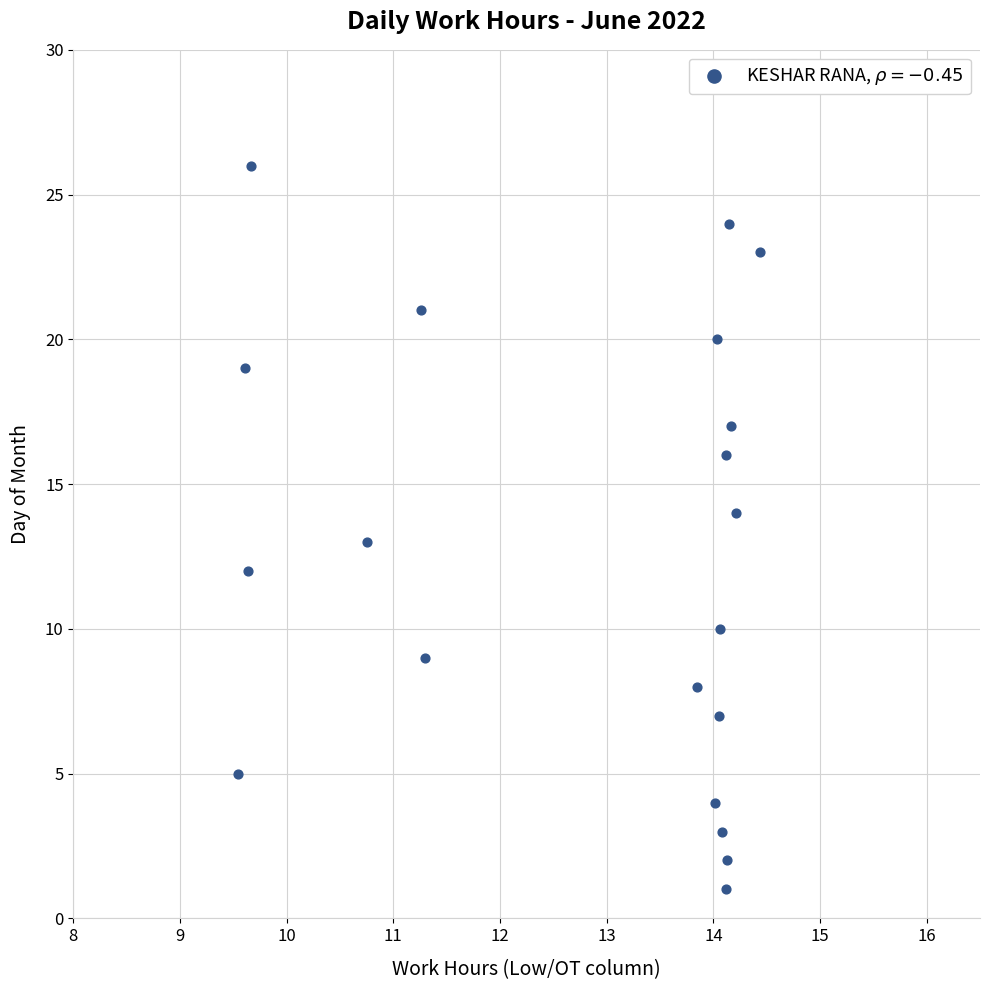

What is the range of Y values (max minus min)?

25